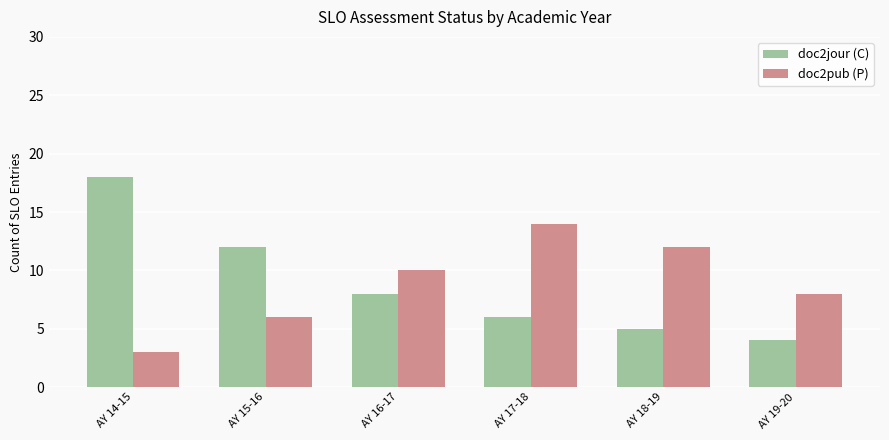

Count the number of categories in the chart.

6